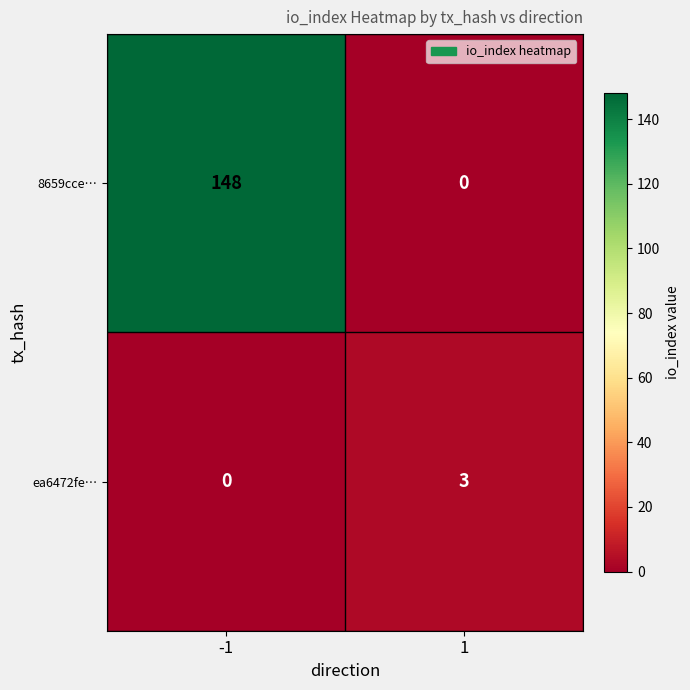

Which series has the largest range (max minus min)?

8659cce…